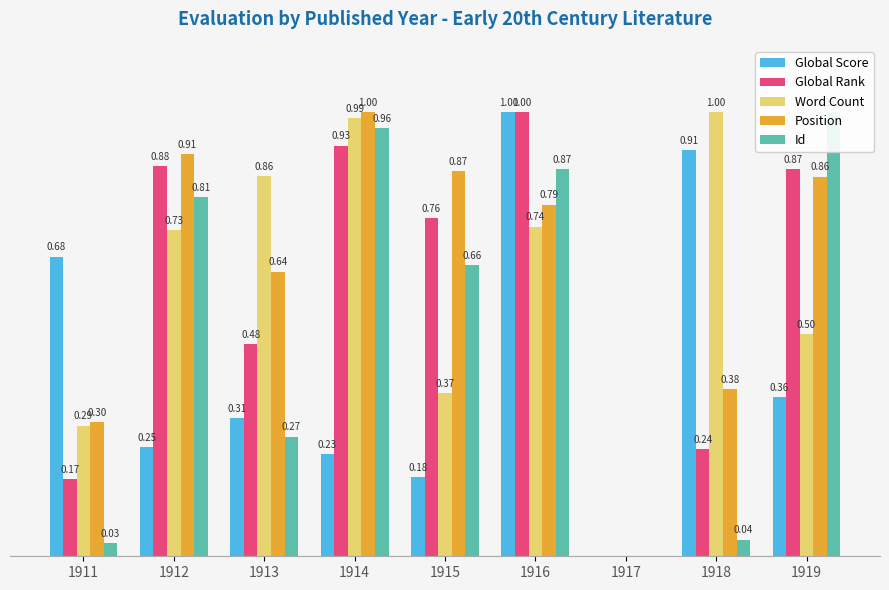

Reading left to right, extract all data points from this chart.

Global Score: 0.7	0.2	0.3	0.2	0.2	1.0	0.0	0.9	0.4
Global Rank: 0.2	0.9	0.5	0.9	0.8	1.0	0.0	0.2	0.9
Word Count: 0.3	0.7	0.9	1.0	0.4	0.7	0.0	1.0	0.5
Position: 0.3	0.9	0.6	1.0	0.9	0.8	0.0	0.4	0.9
Id: 0.0	0.8	0.3	1.0	0.7	0.9	0.0	0.0	1.0